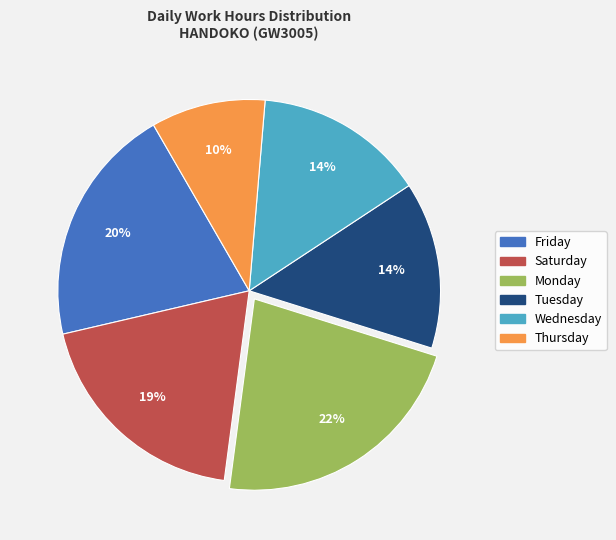

Is there a majority slice in this chart?

No